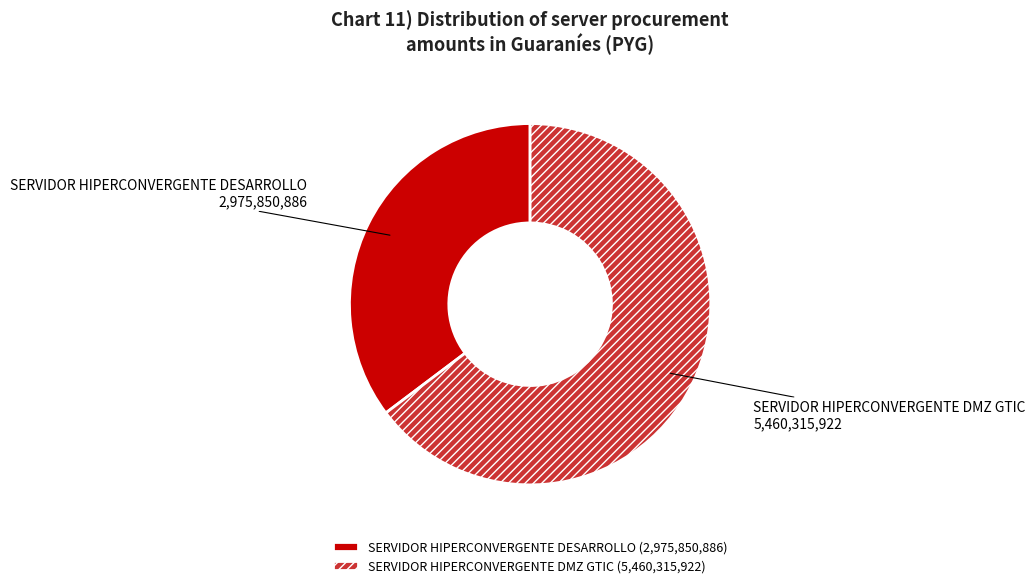

Combined, do SERVIDOR HIPERCONVERGENTE DMZ GTIC and SERVIDOR HIPERCONVERGENTE DESARROLLO account for over 50%?

Yes